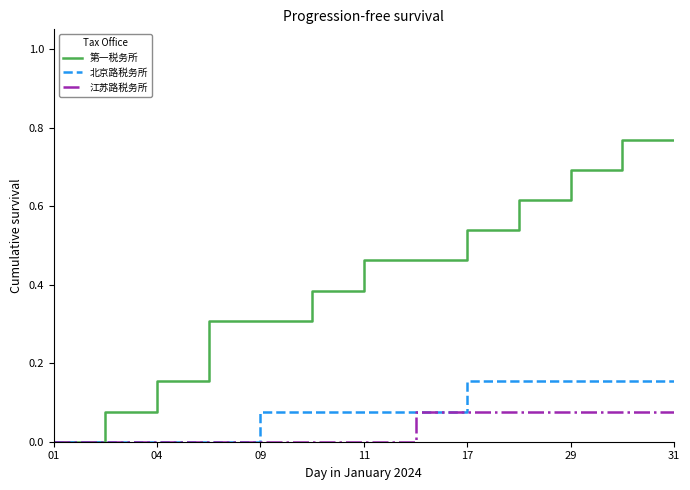

List the series in order of their peak value, highest first.

第一税务所, 北京路税务所, 江苏路税务所